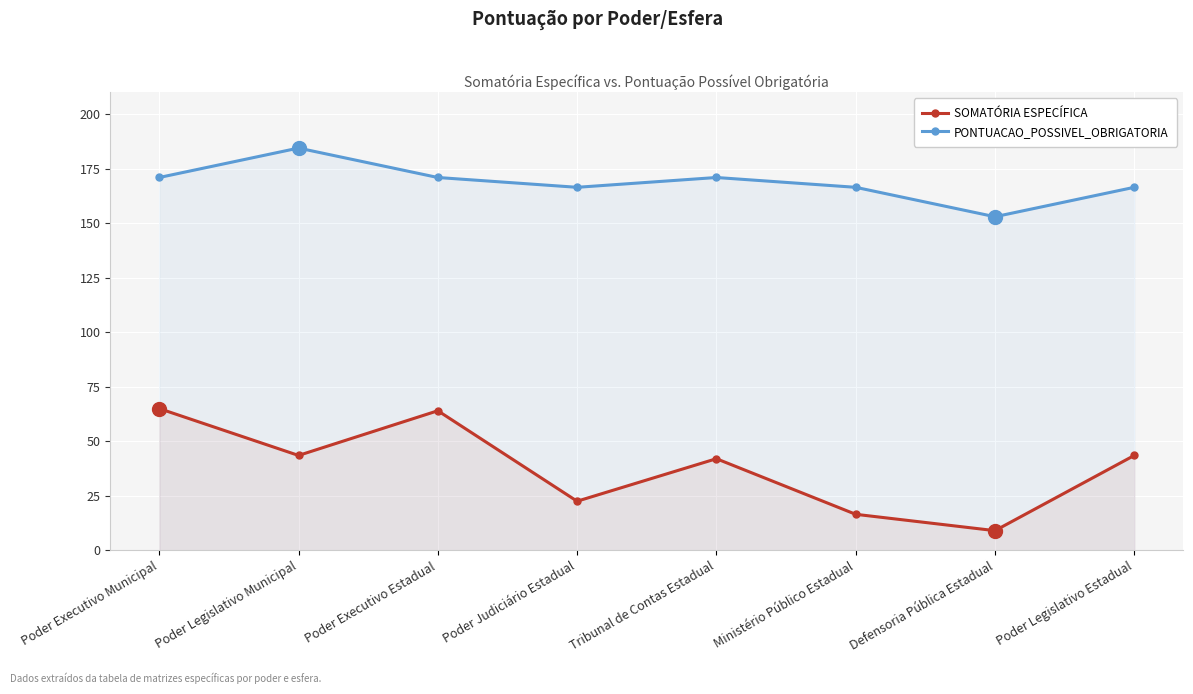

What is the average value of the SOMATÓRIA ESPECÍFICA series?

38.2